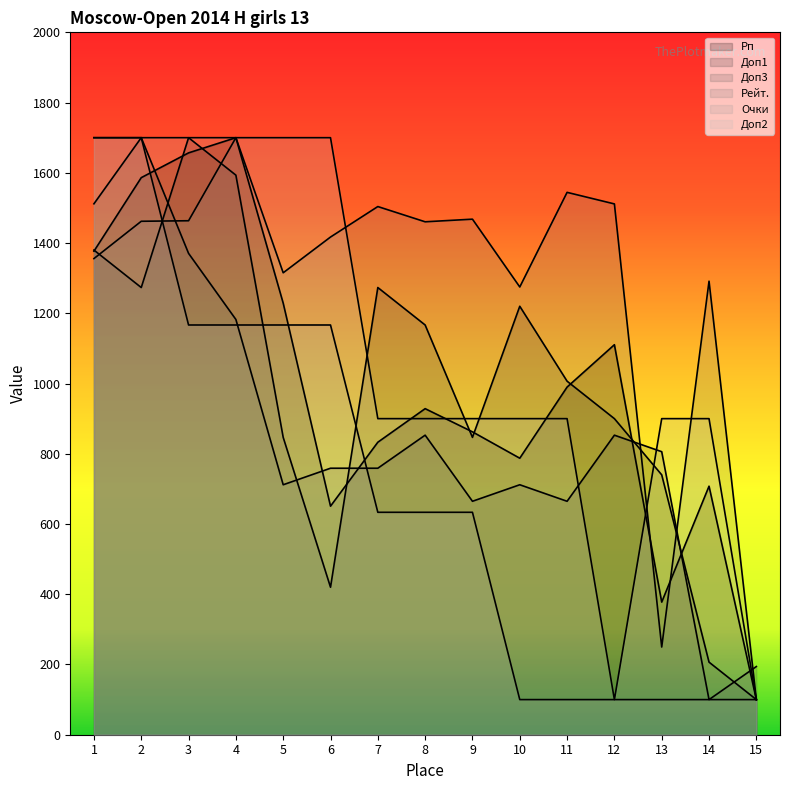

The Рп series shows 1586.2 at 2. True or false?

True